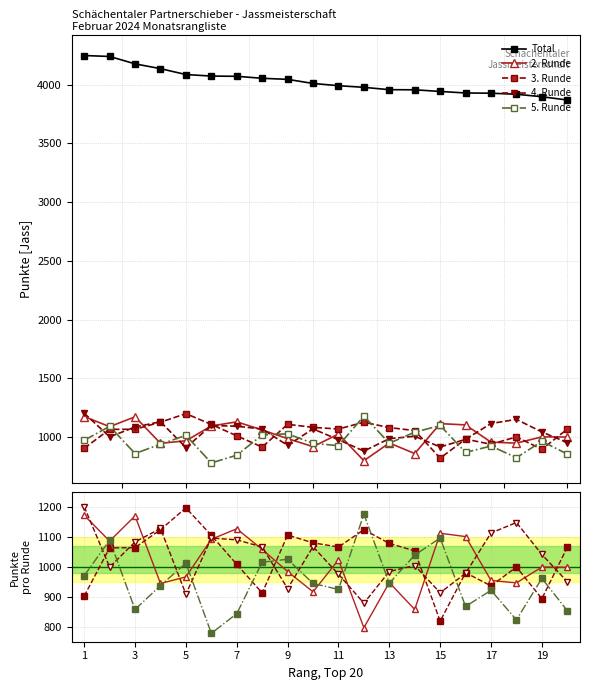

How many data points does each series have?

20